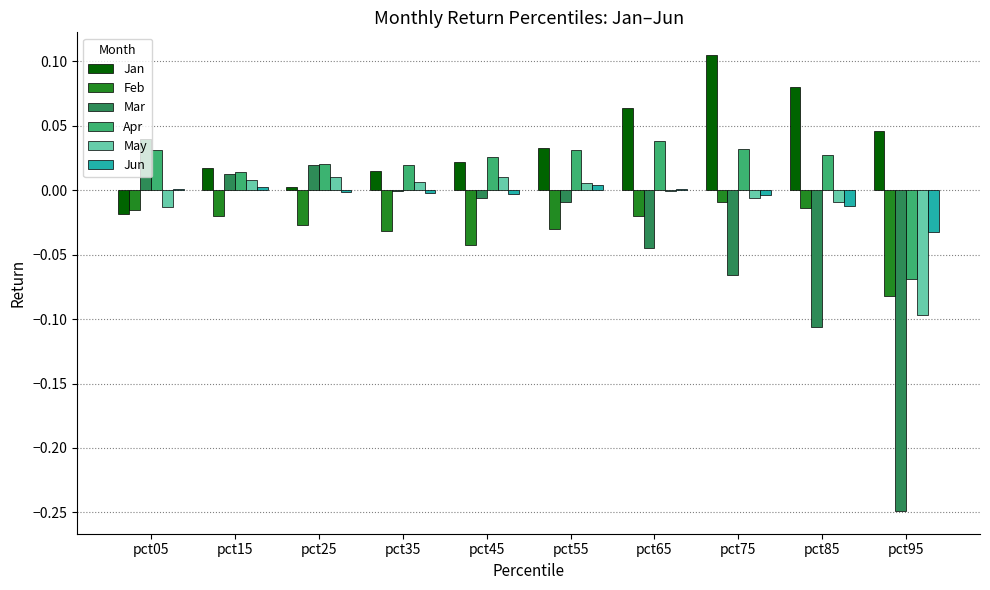

Which series has the largest range (max minus min)?

Mar